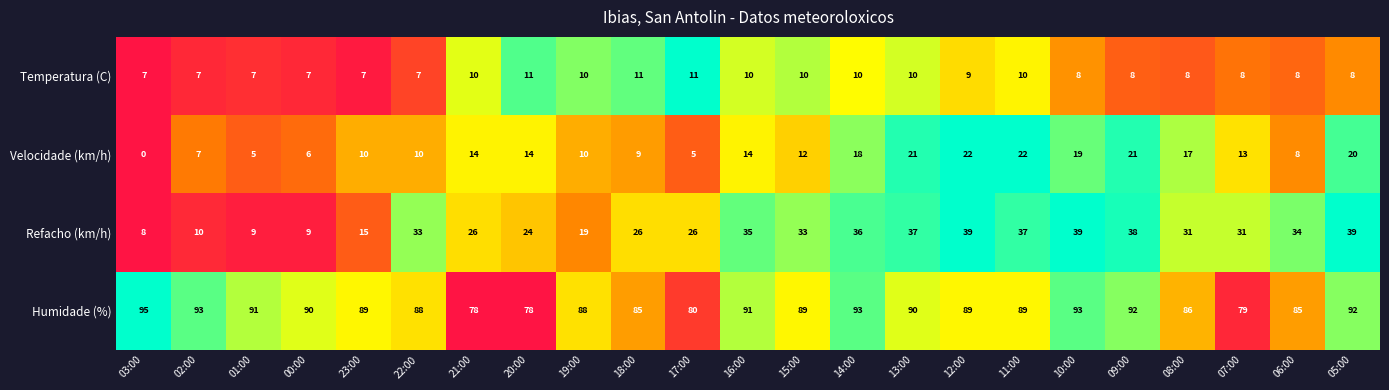

Is the value of Humidade (%) at 05:00 greater than the value of Temperatura (C) at 02:00?

Yes